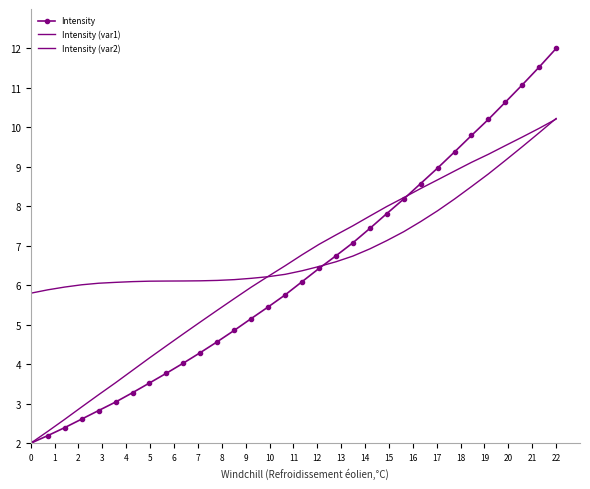

How many values in the Intensity series are below 6?

16